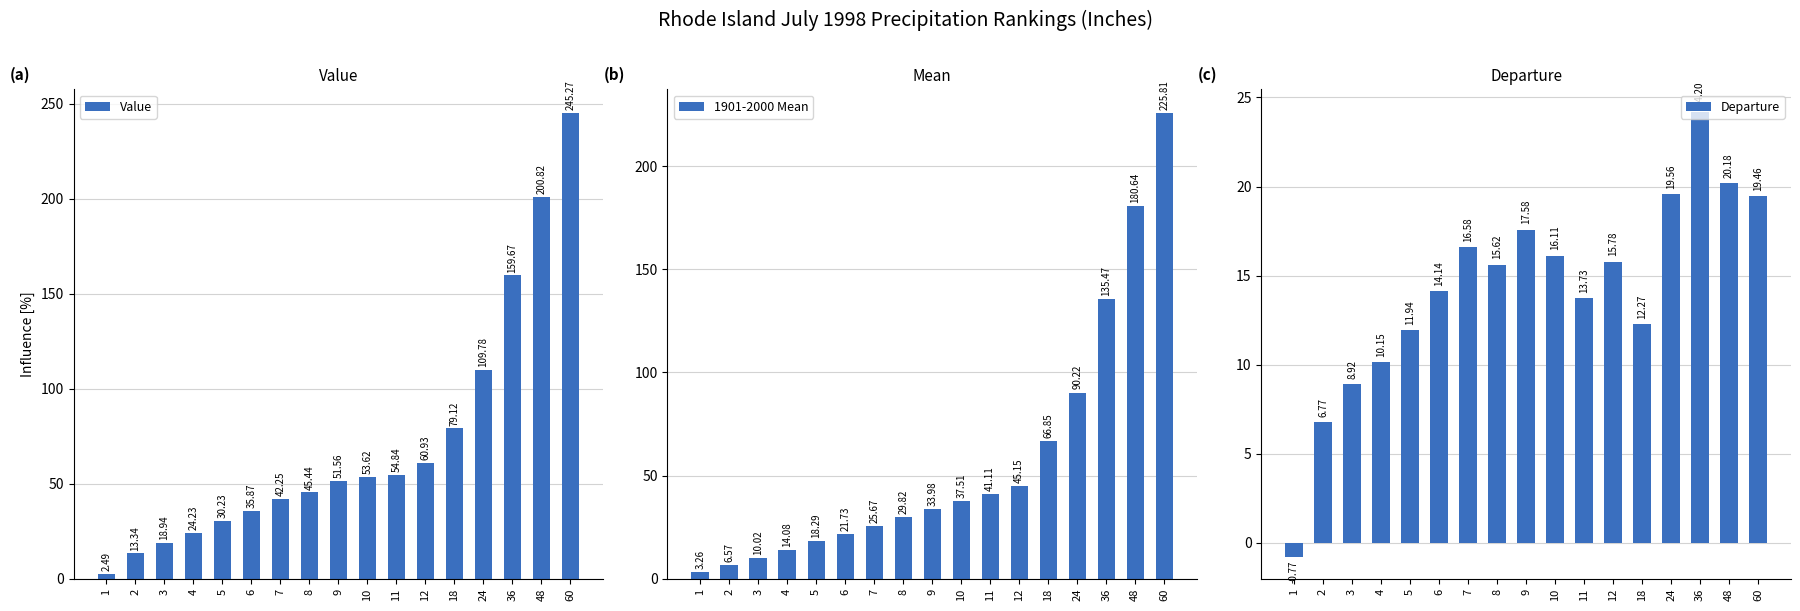

What is the greatest value displayed?

245.3